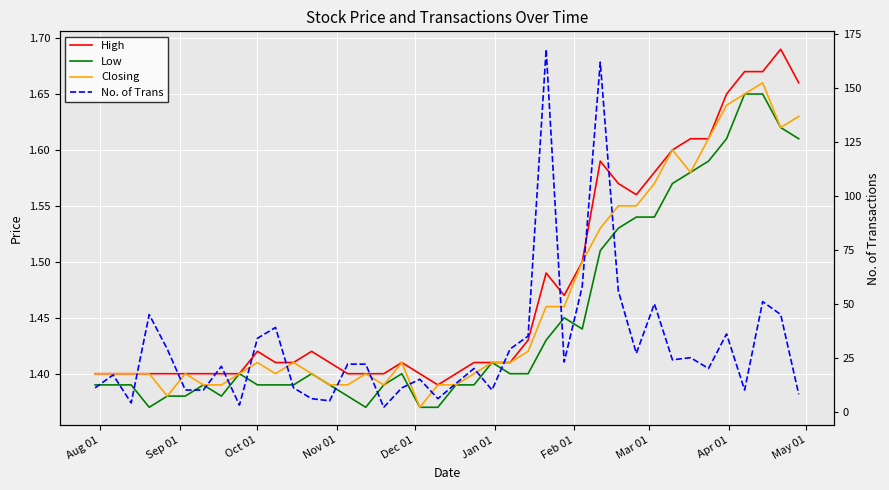

Rank the series by their maximum value, from highest to lowest.

No. of Trans, High, Closing, Low